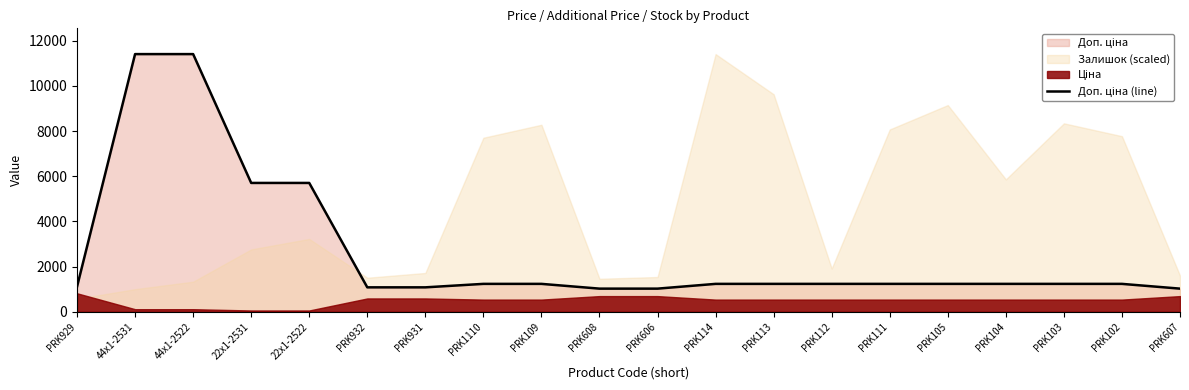

What is the difference between the maximum and minimum values?

10385.4